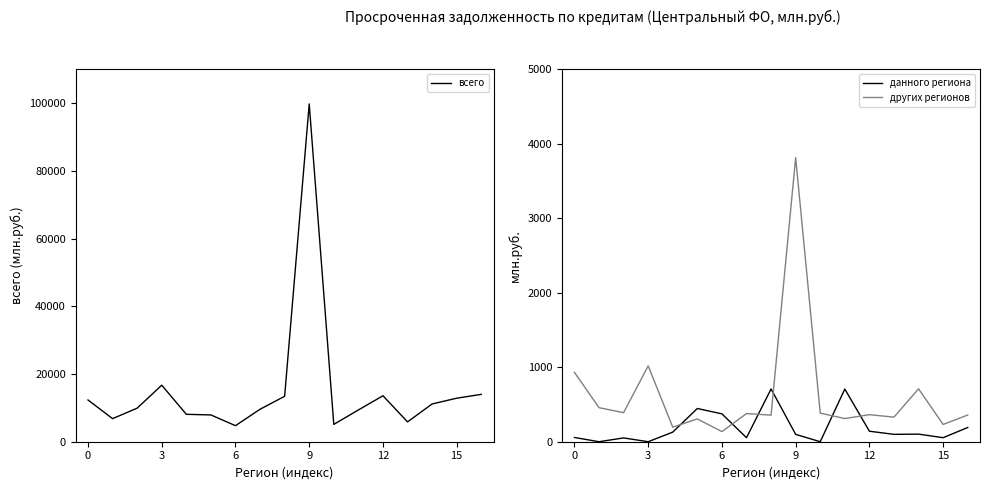

Is the value of данного региона at 9 greater than the value of других регионов at 15?

No